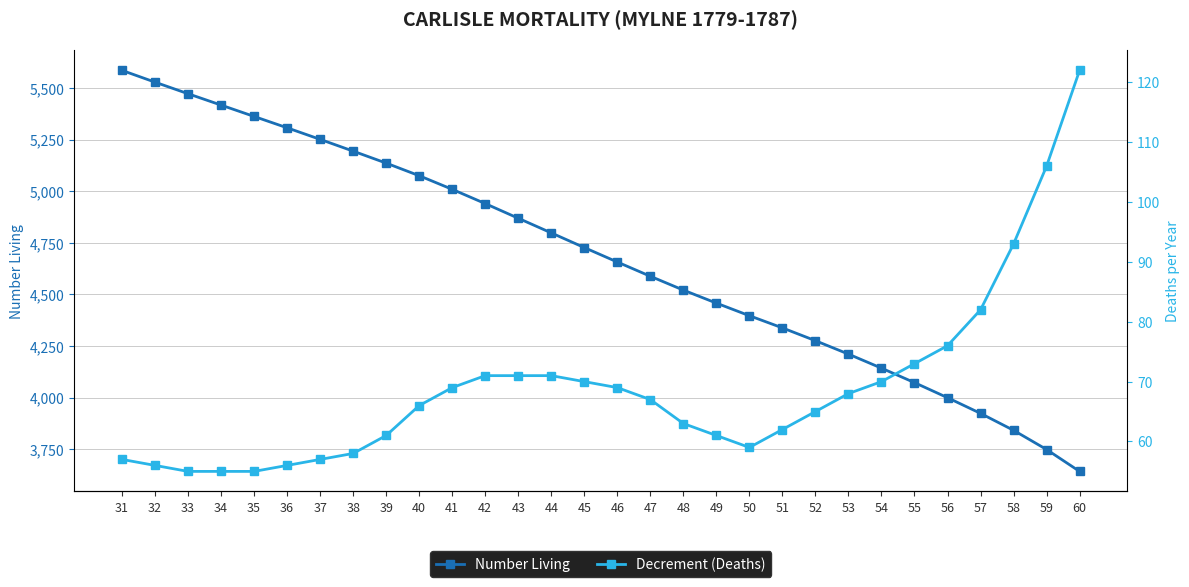

Rank the series by their average value, from highest to lowest.

Number Living, Decrement (Deaths)